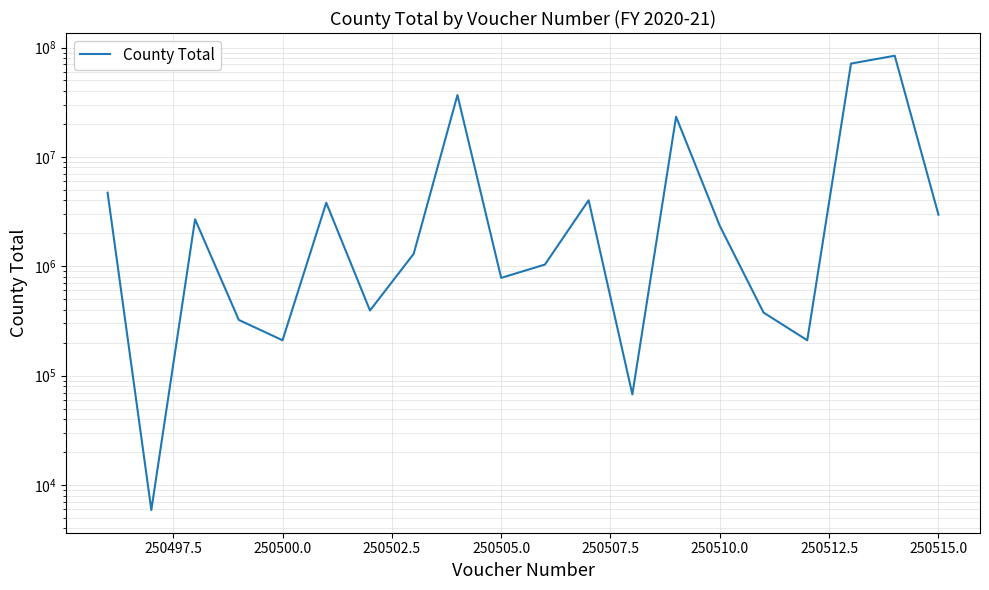

How many lines are shown in the chart?

1